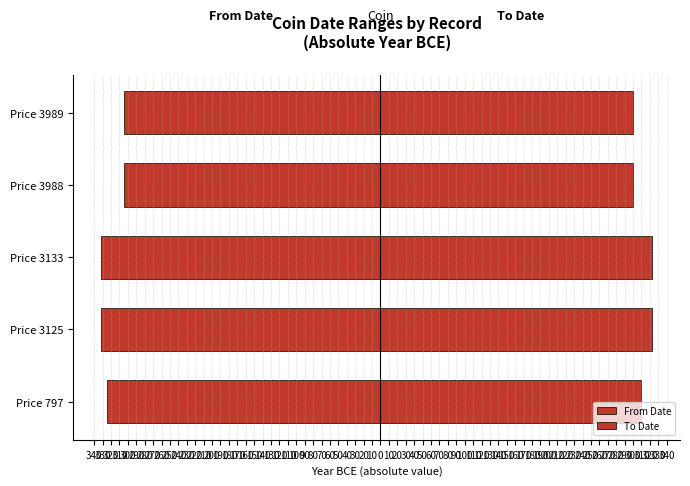

What is the value of the From Date bar at the 5th from the left?

-305